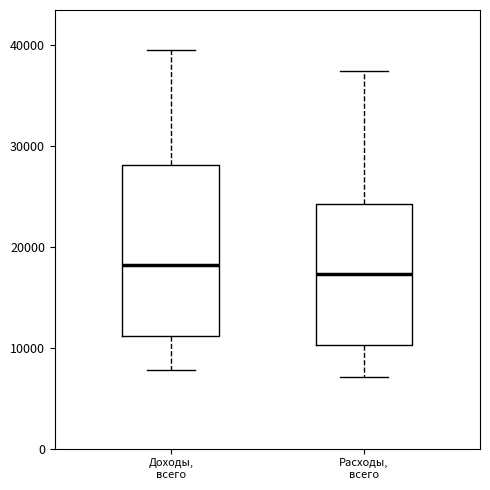

Which box is the tallest, from its lower edge to its upper edge?

Доходы, всего